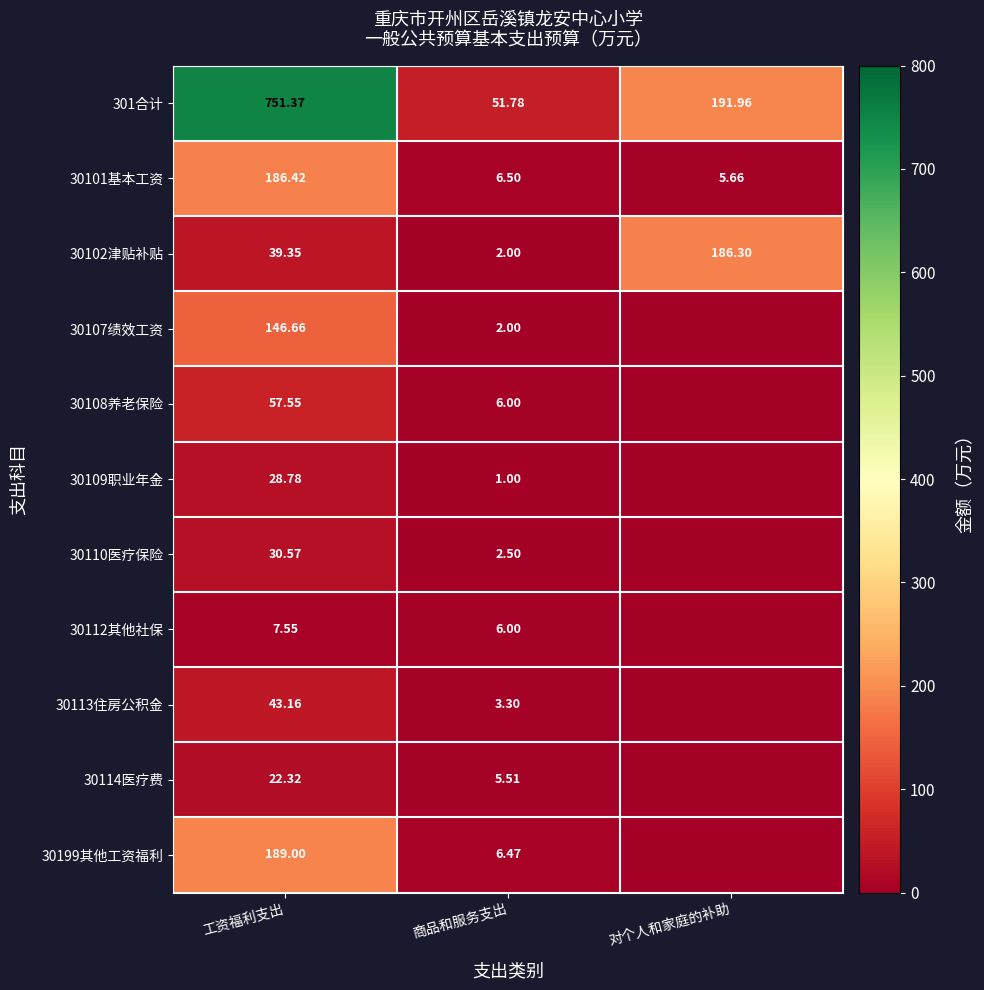

Is the value of 30107绩效工资 at 商品和服务支出 greater than the value of 30101基本工资 at 工资福利支出?

No